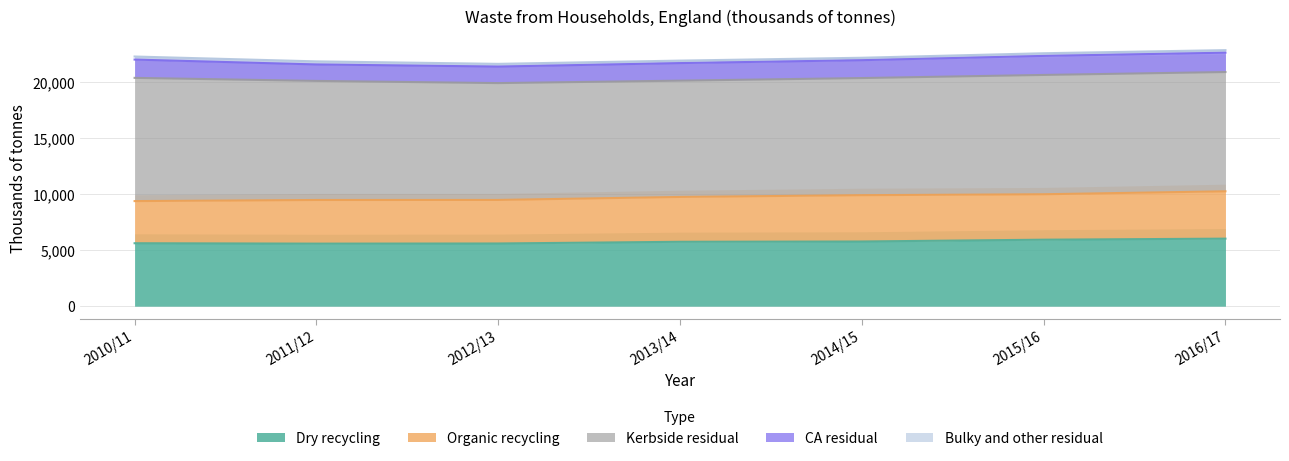

Does the chart have visible grid lines?

Yes